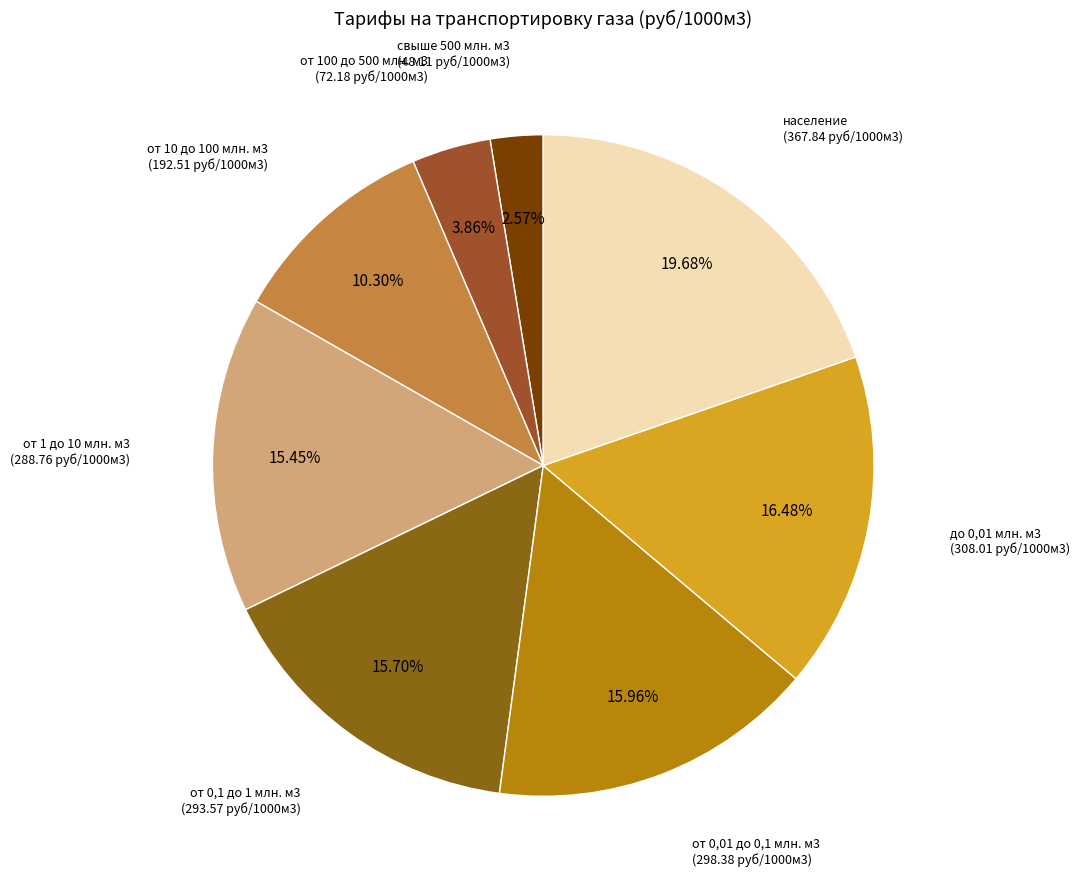

Count the number of slices in the pie.

8